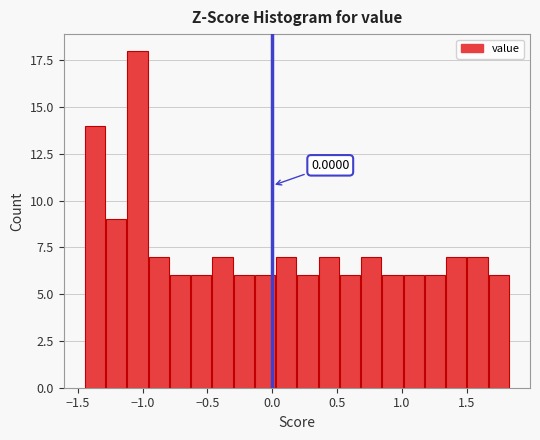

Read against the x-axis, roughly where is the centre of the tallest bar?

-1.05